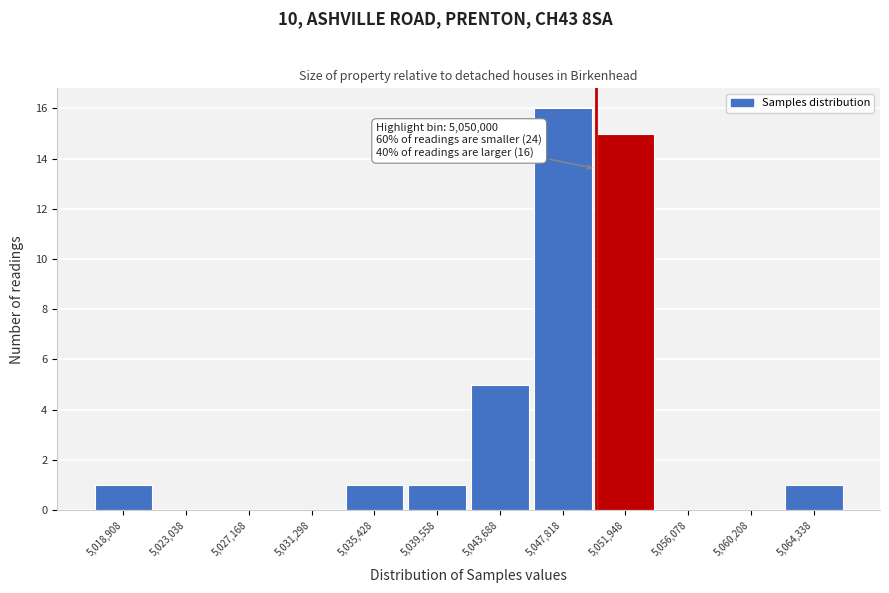

Which range on the x-axis has the tallest bar?

5046000 to 5050000